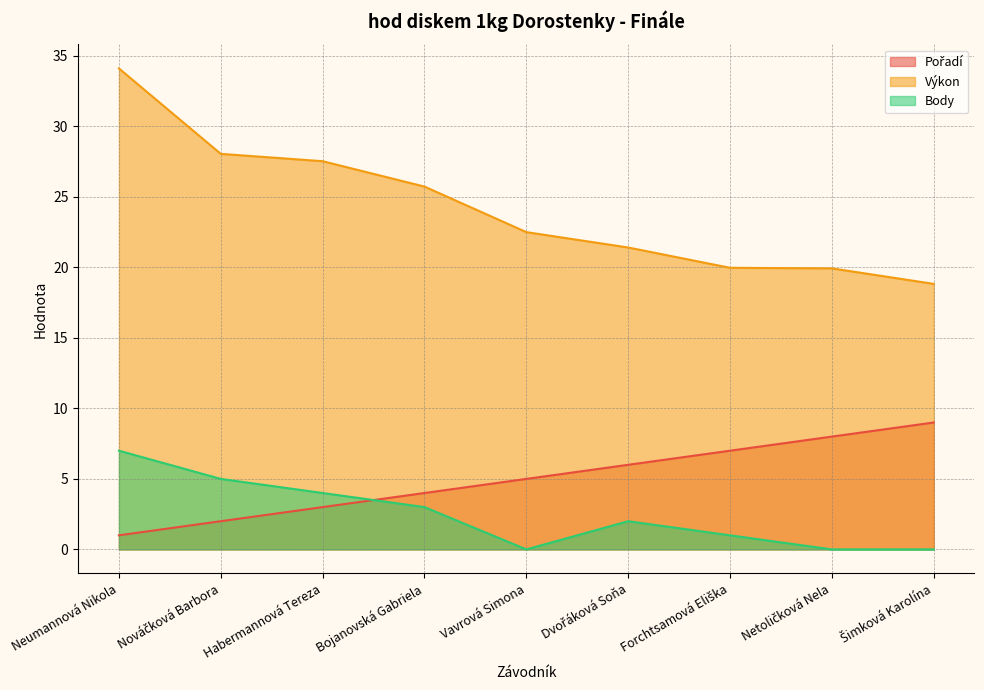

Where does the Body series first go above 2?

Neumannová Nikola